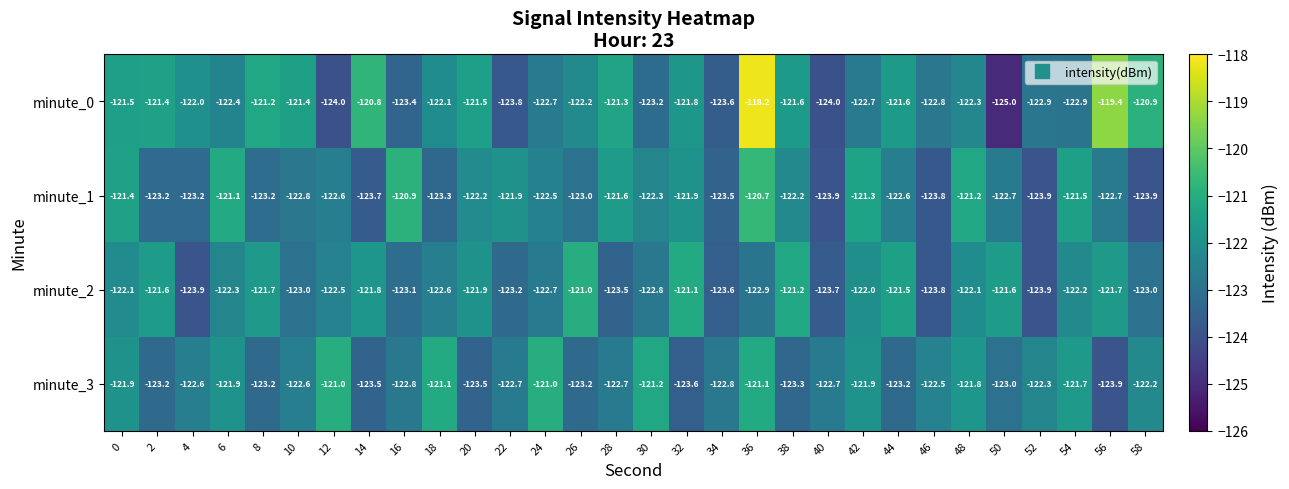

At 54, list the series in order from largest to smallest.

minute_1, minute_3, minute_2, minute_0